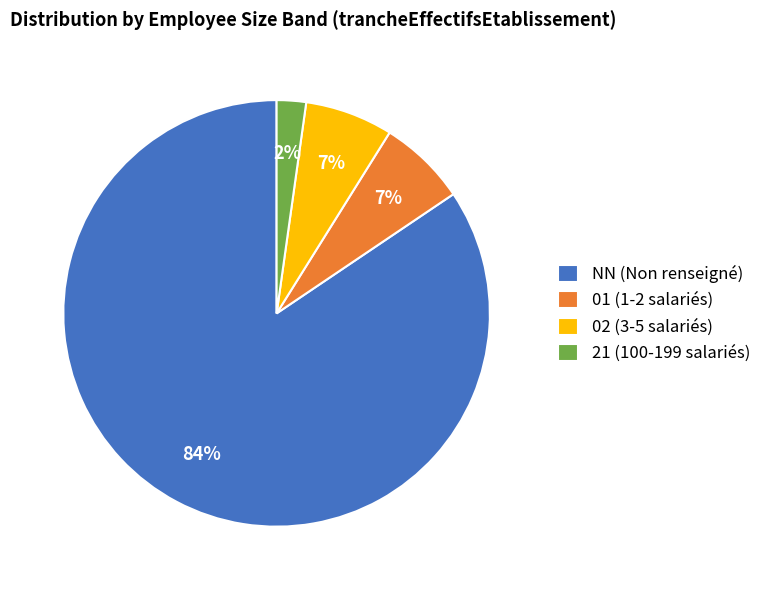

To the nearest percent, what percentage of the pie is 01?

7%